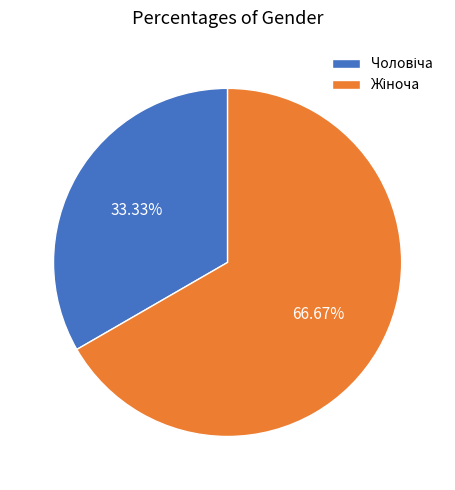

Is there any slice that represents more than half of the pie?

Yes